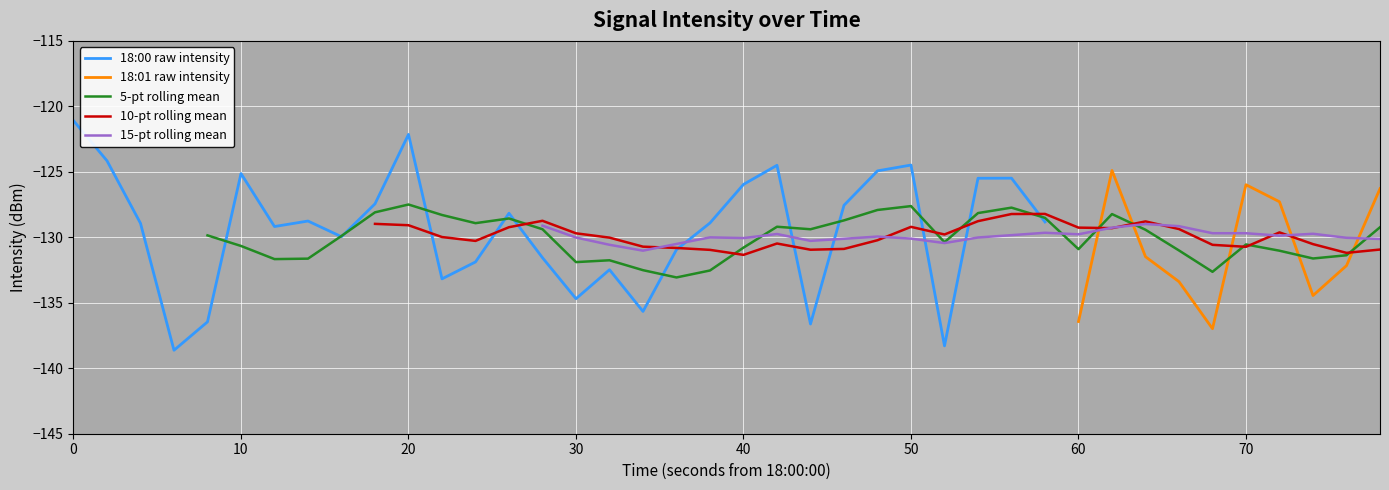

What is the maximum value for 18:00 raw intensity?

-121.1